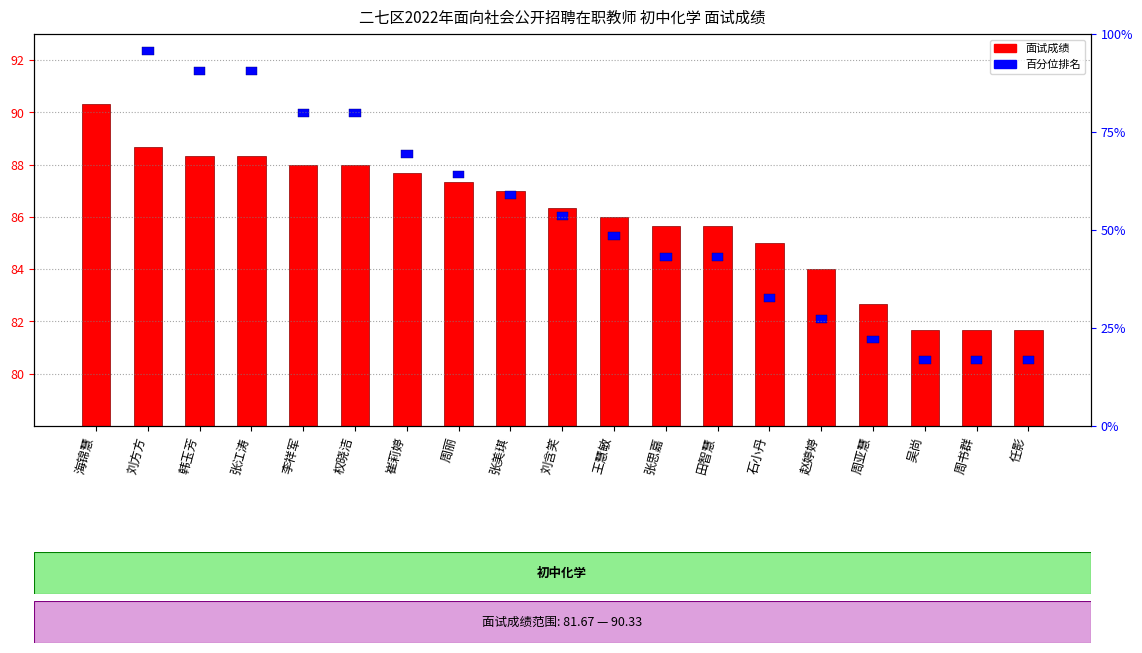

Between 王慧敏 and 张思嘉, which is larger?

王慧敏